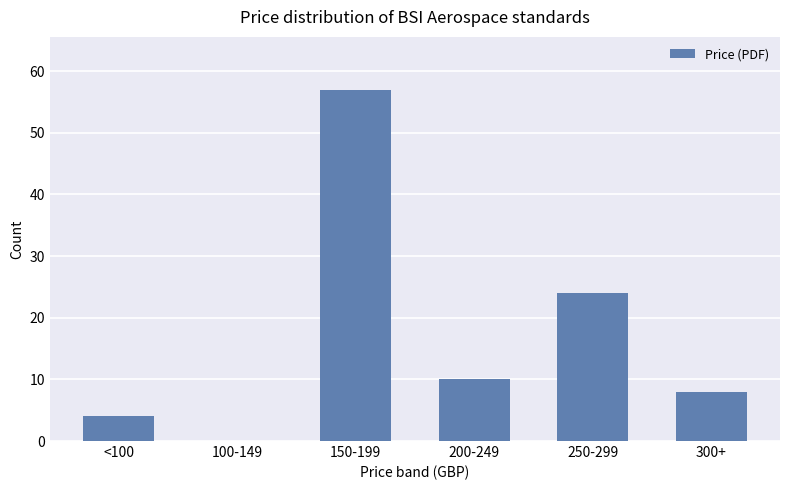

Is it true that the value at <100 is 7?

False